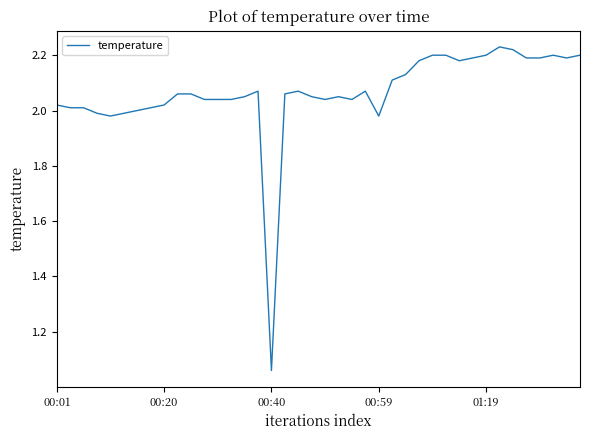

What is the maximum value shown in the chart?

2.2